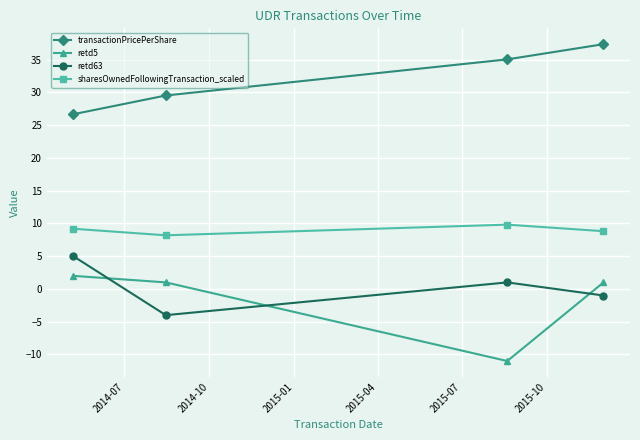

What is the minimum value for transactionPricePerShare?

26.7